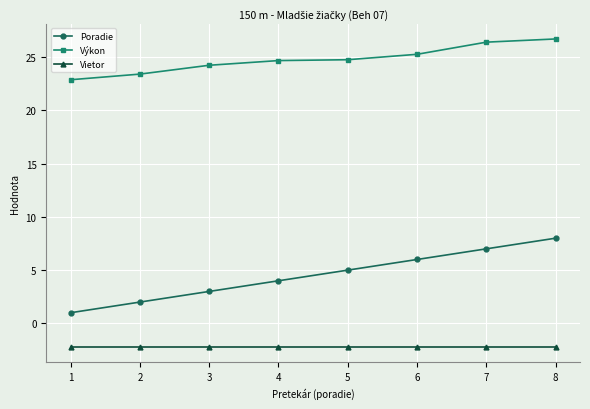

The value of Výkon at 1 is 31.5. True or false?

False